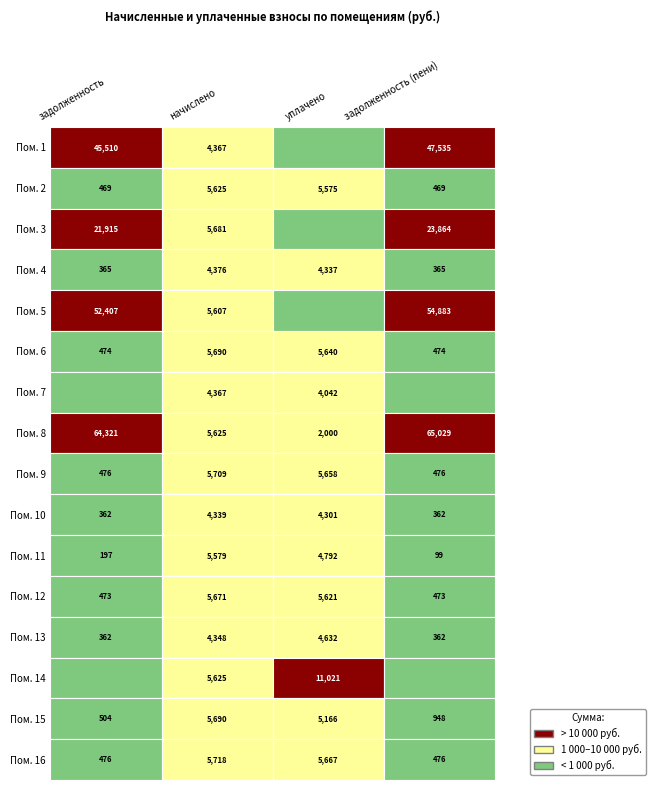

Reading left to right, what are all the values shown in this chart?

1: 0=45510.5	1=4366.9	2=0.0	3=47534.9
2: 0=468.8	1=5625.2	2=5575.4	3=468.8
3: 0=21915.3	1=5680.7	2=0.0	3=23864.0
4: 0=364.7	1=4376.2	2=4337.4	3=364.7
5: 0=52407.2	1=5606.8	2=0.0	3=54883.4
6: 0=474.2	1=5690.0	2=5639.6	3=474.2
7: 0=0.0	1=4366.9	2=4041.7	3=0.0
8: 0=64321.4	1=5625.2	2=2000.0	3=65028.9
9: 0=475.7	1=5708.5	2=5657.9	3=475.7
10: 0=361.6	1=4339.2	2=4300.7	3=361.6
11: 0=197.4	1=5578.9	2=4791.6	3=98.7
12: 0=472.6	1=5671.4	2=5621.2	3=472.6
13: 0=362.4	1=4348.4	2=4632.4	3=362.4
14: 0=0.0	1=5625.2	2=11021.2	3=0.0
15: 0=503.7	1=5690.0	2=5165.5	3=948.3
16: 0=476.5	1=5717.8	2=5667.1	3=476.5